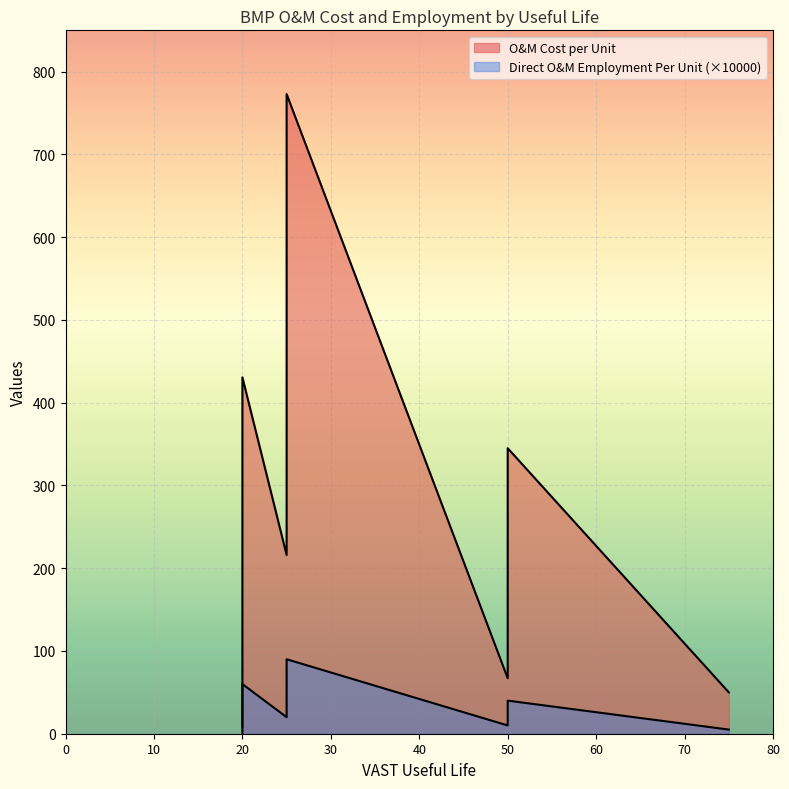

True or false: O&M Cost per Unit and Direct O&M Employment Per Unit intersect in this chart.

False